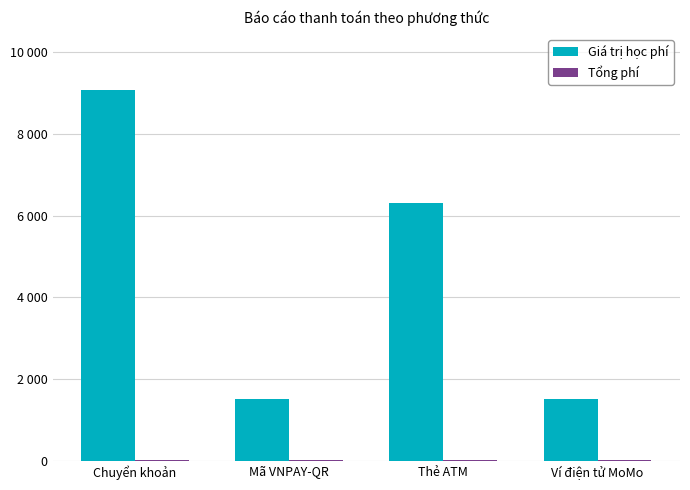

Are the bars horizontal?

No